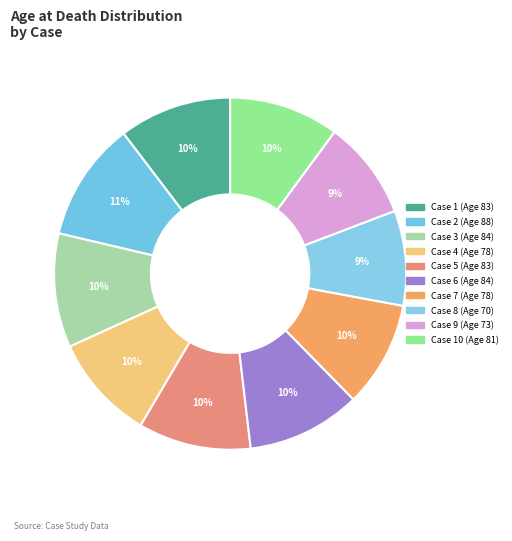

Rank the categories by value from lowest to highest.

Case 8, Case 9, Case 4, Case 7, Case 10, Case 1, Case 5, Case 3, Case 6, Case 2